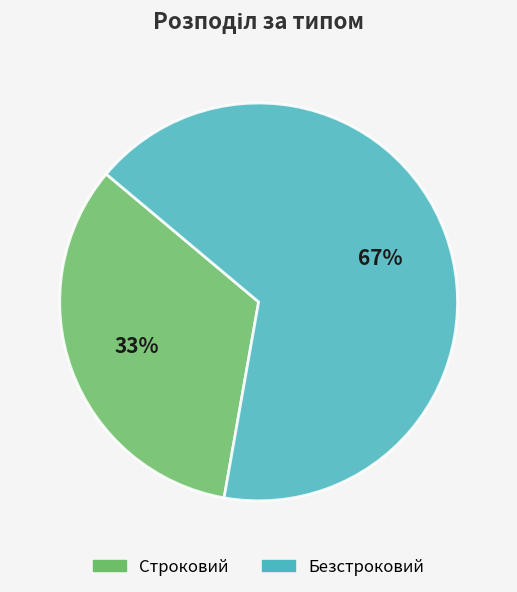

What is the ratio of the value at Безстроковий to the value at Строковий?

2.0